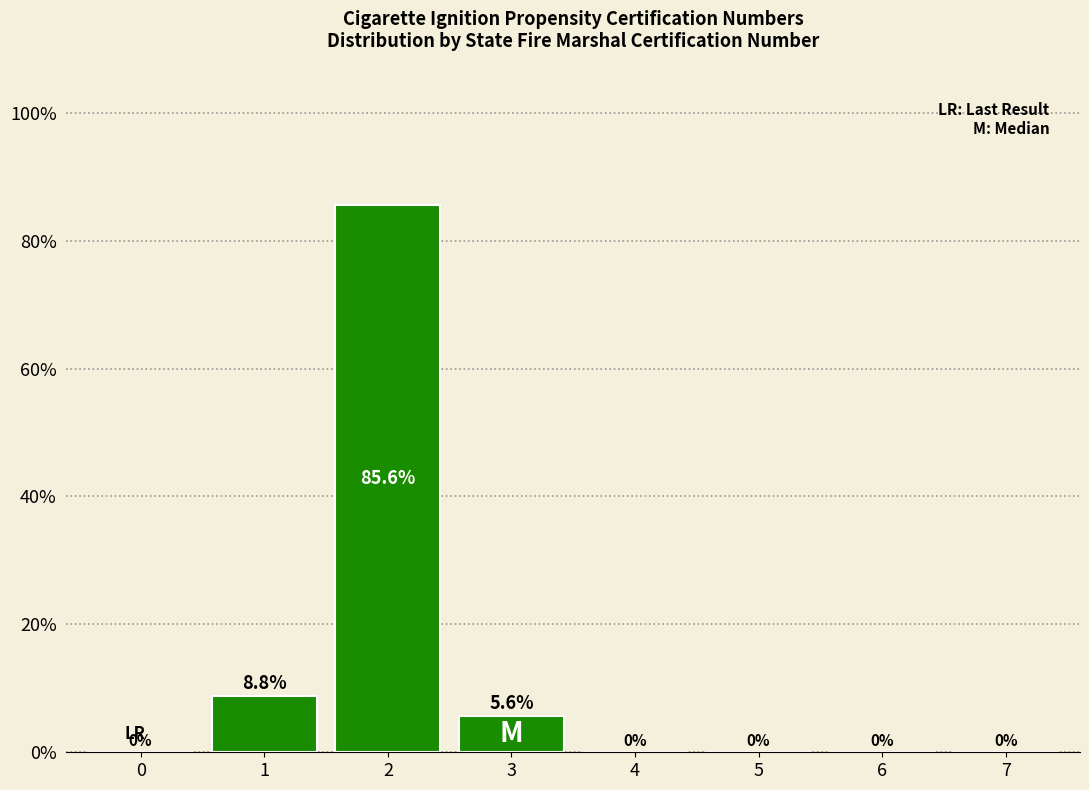

Reading right to left, transcribe all the data shown in this chart.

7=0.0	6=0.0	5=0.0	4=0.0	3=5.6	2=85.6	1=8.8	0=0.0